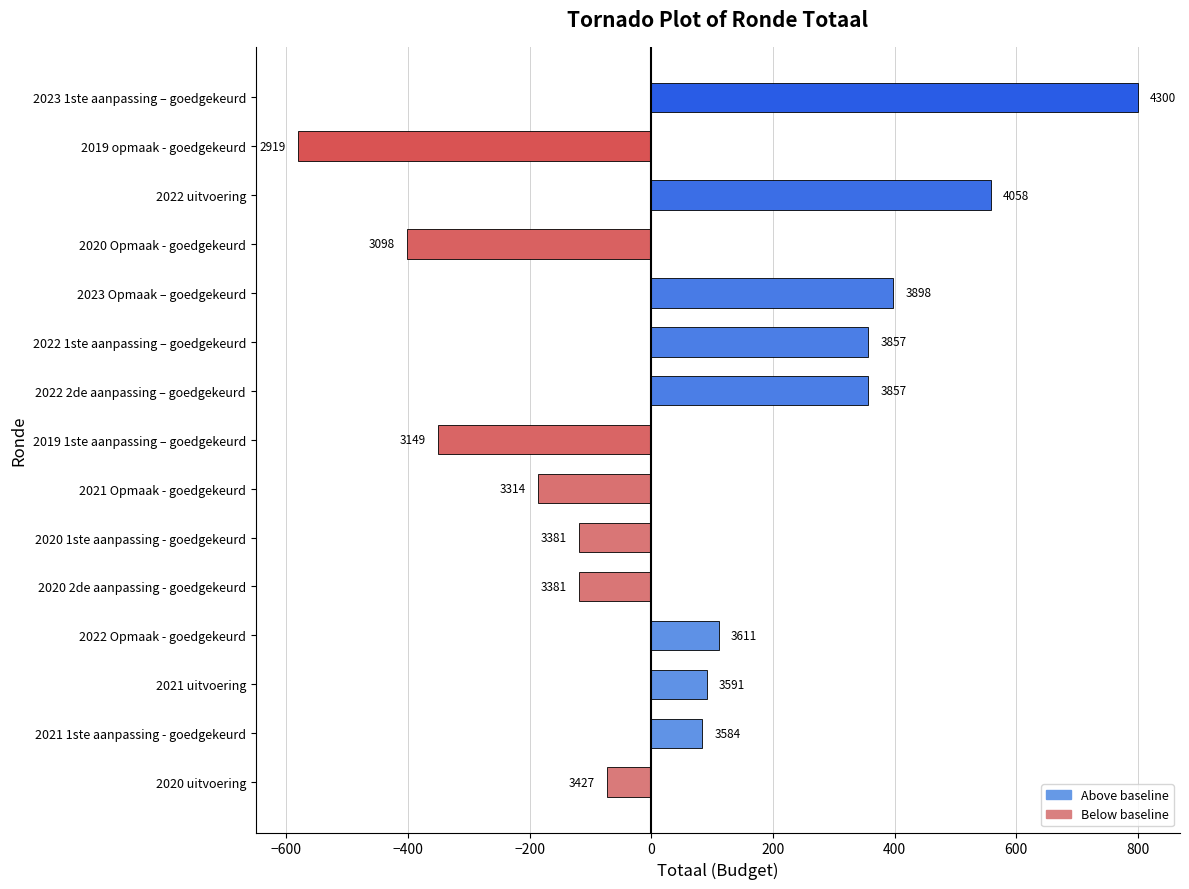

Does the chart contain any negative values?

Yes